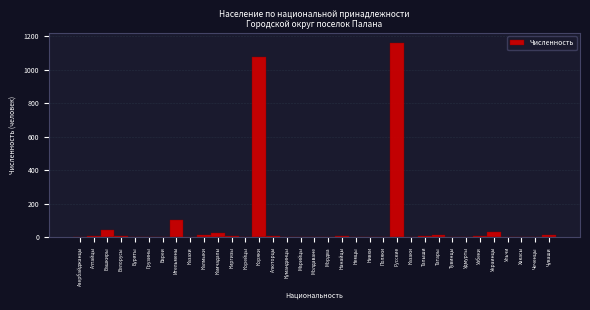

What is the sum of all values?

2571